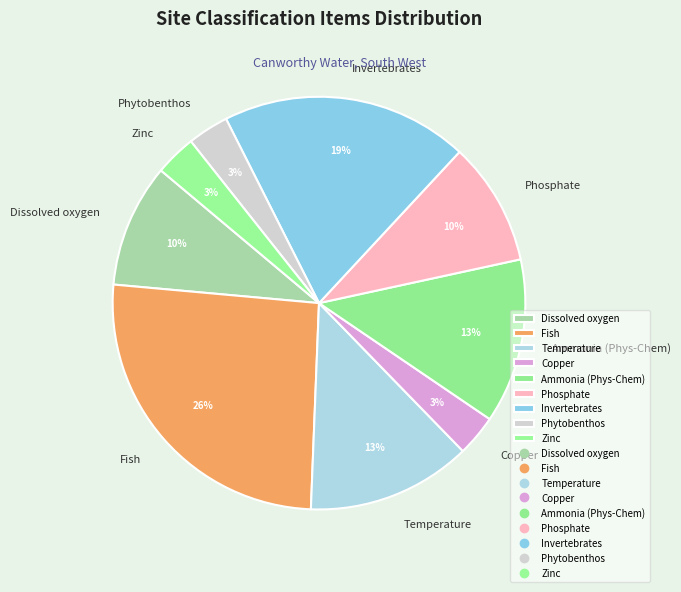

Which category has the biggest portion of the pie?

Fish